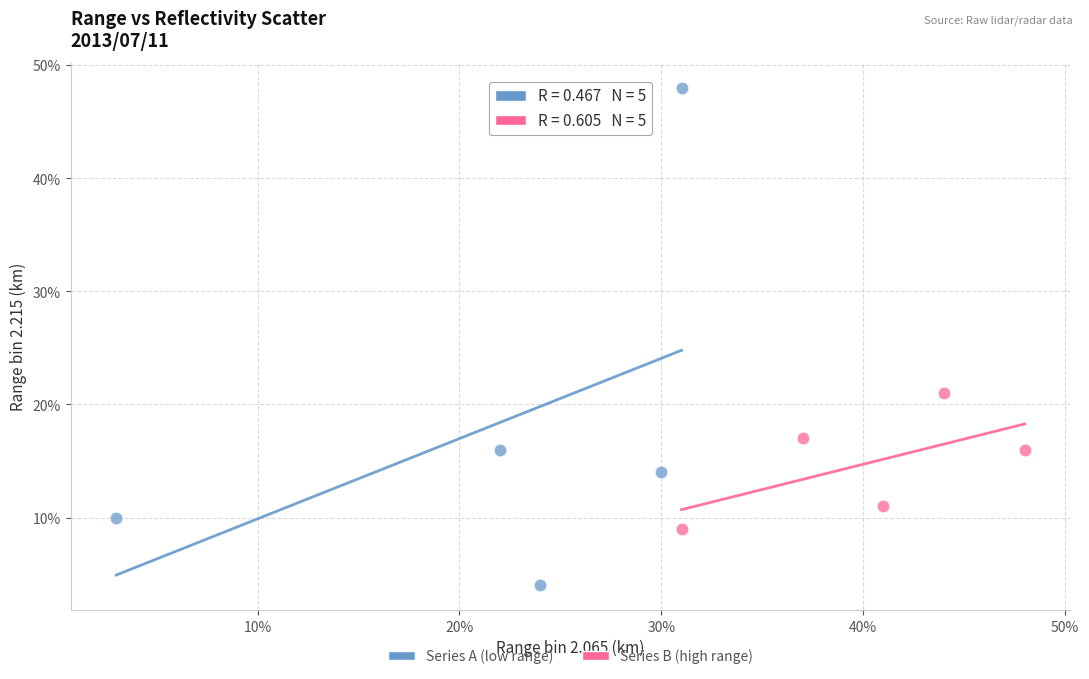

Which series has the largest Y range (max minus min)?

Series A (low range)